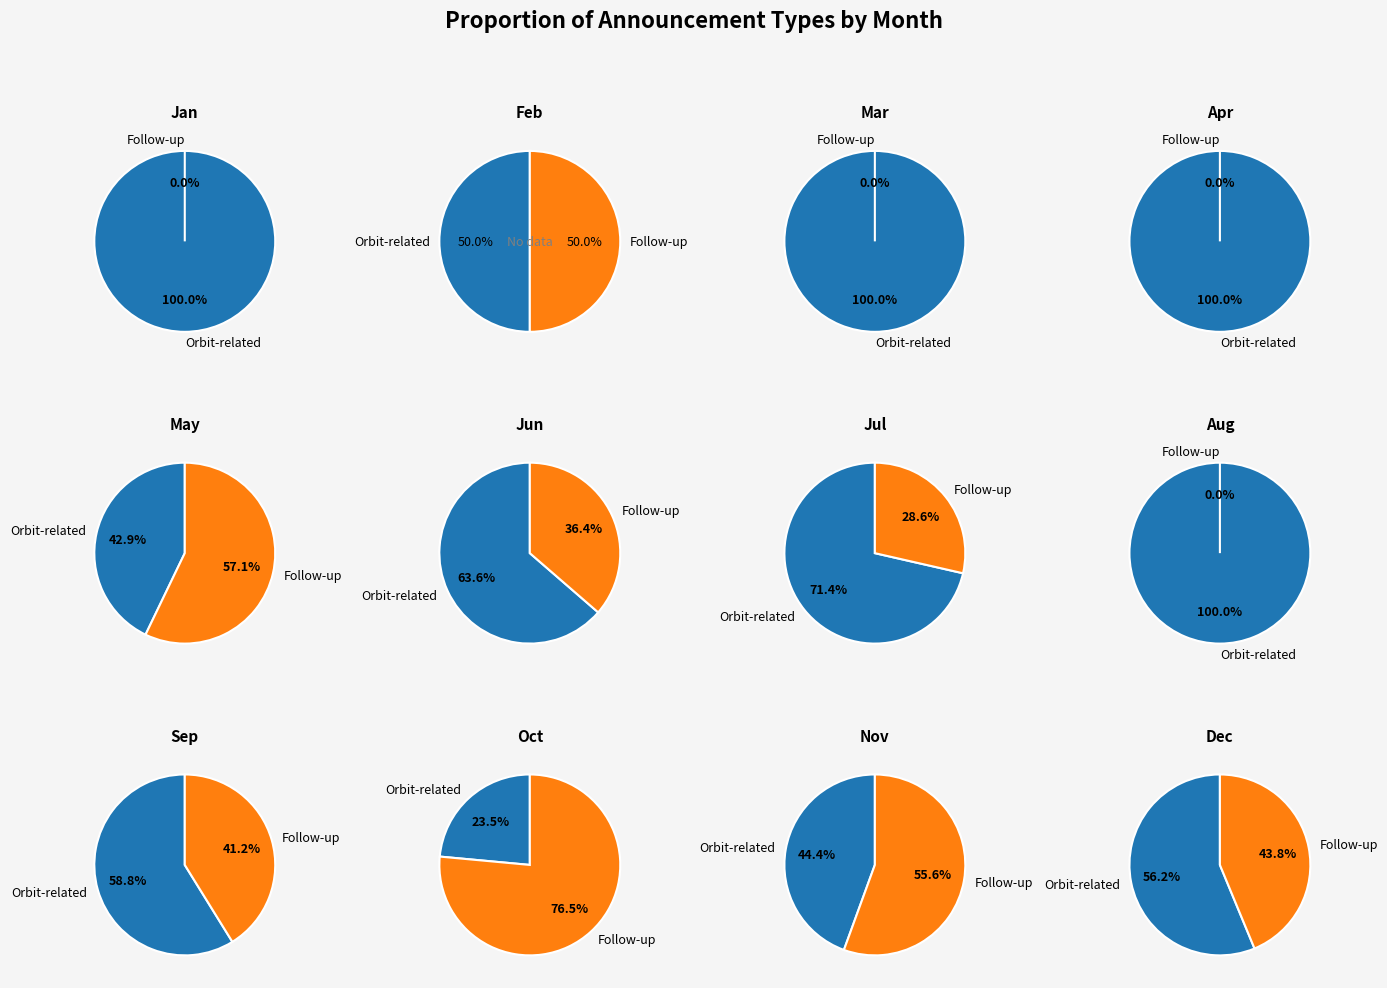

True or false: Apr accounts for 6% of the total.

True